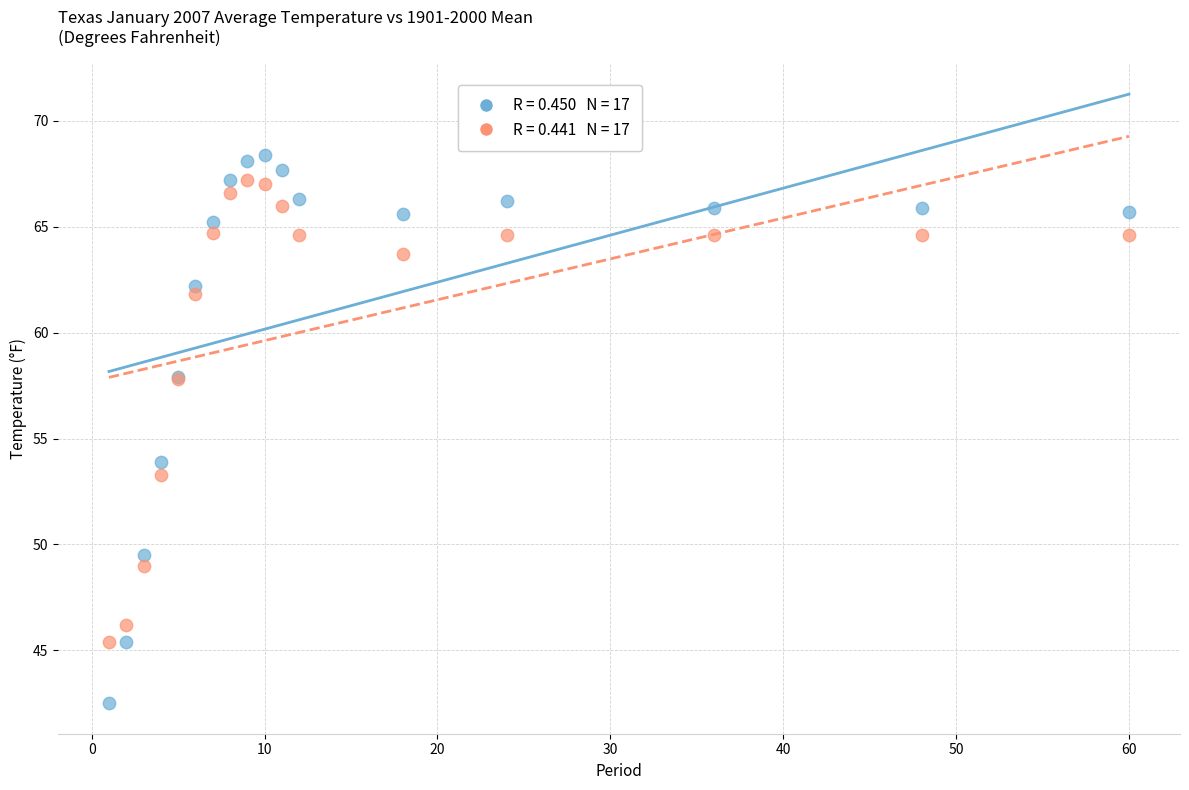

Across all series, what Y value is closest to 55?

53.9